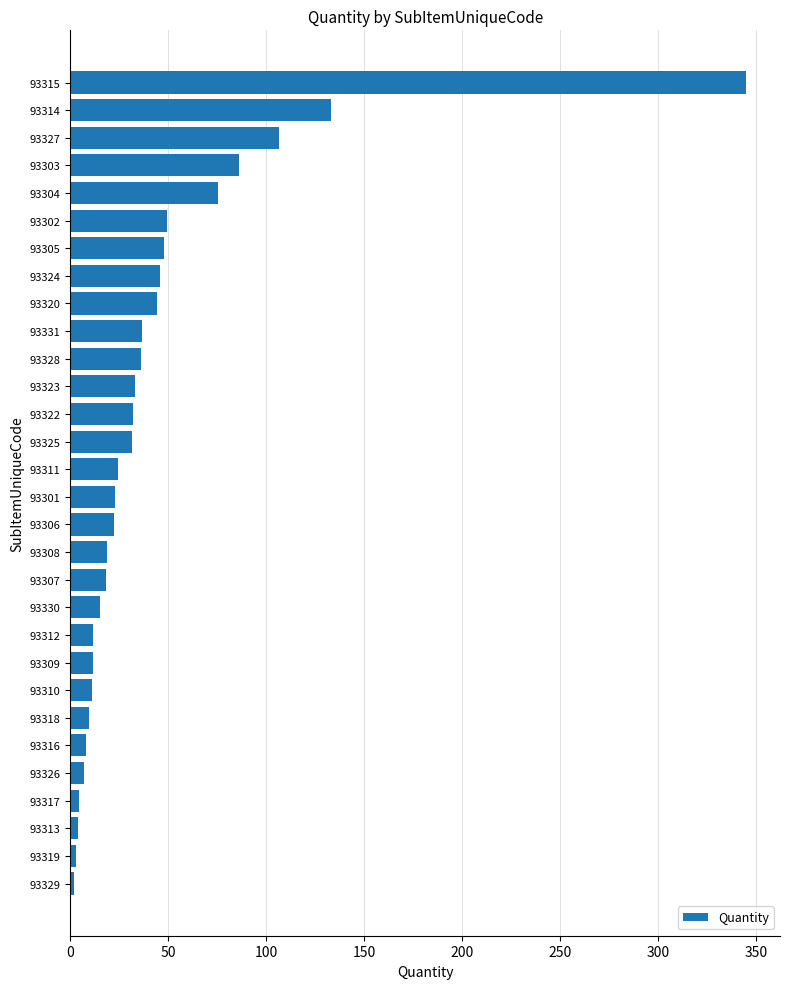

Which has a higher value, 93314 or 93324?

93314